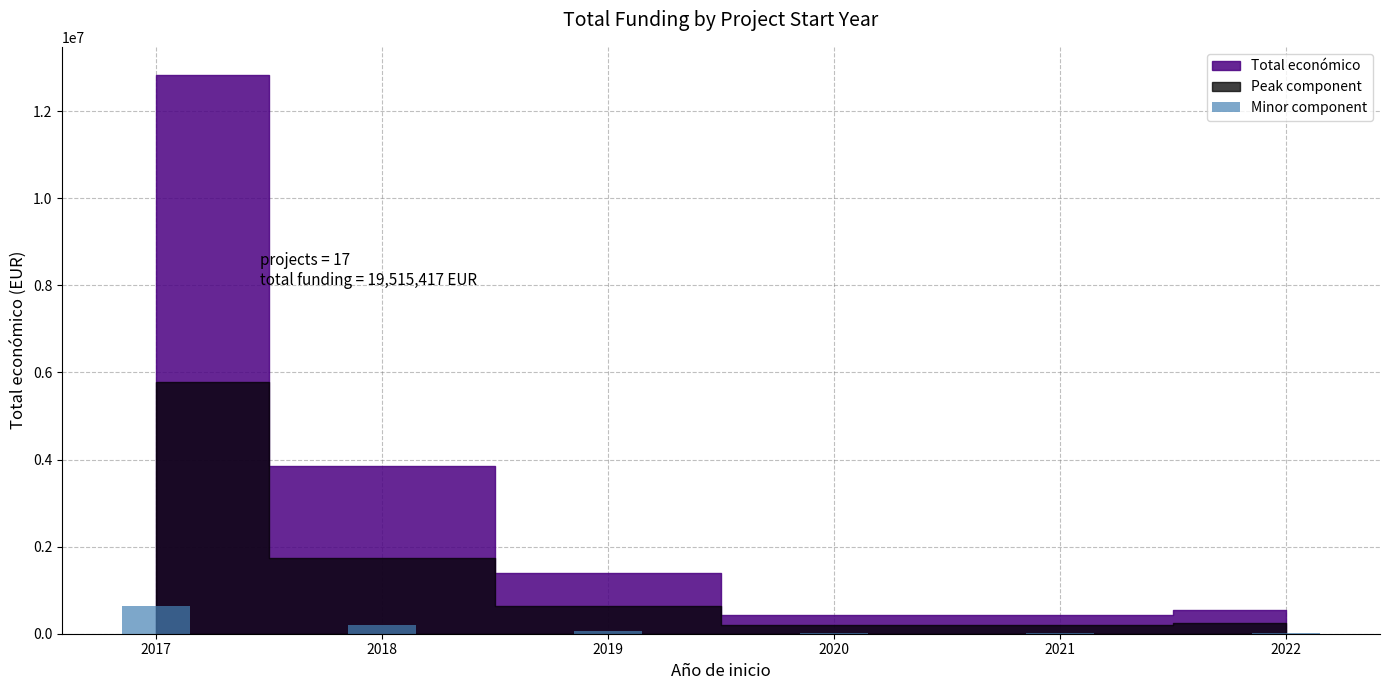

How many categories are shown in the chart?

6